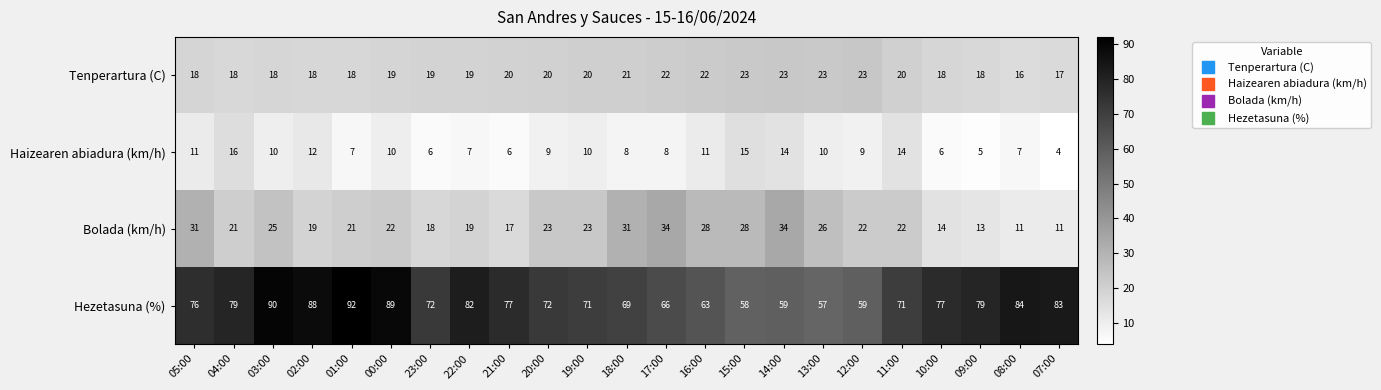

At which label does Haizearen abiadura (km/h) first exceed 9?

05:00